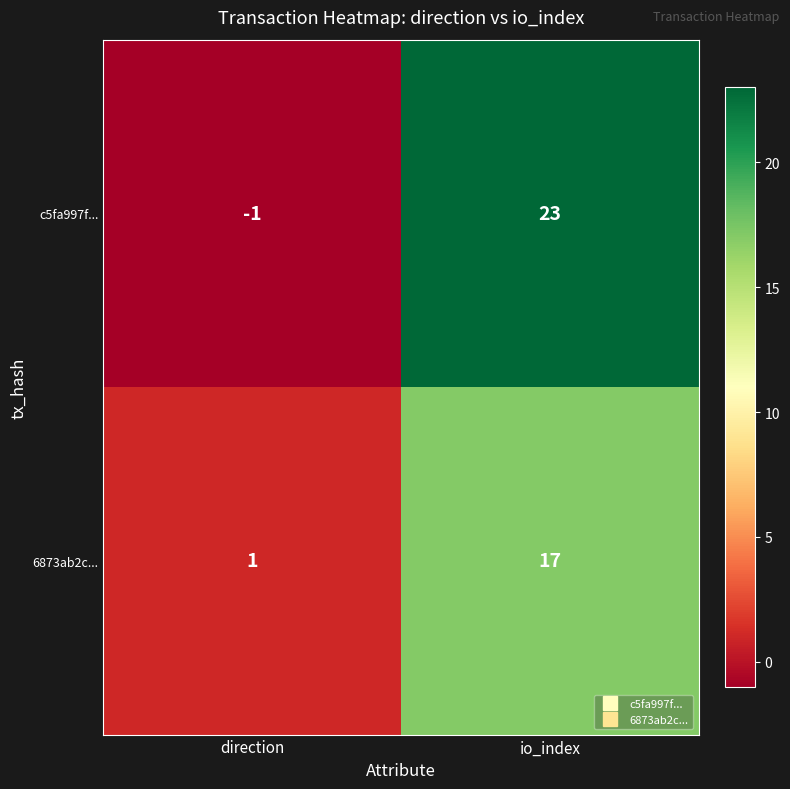

Reading left to right, extract all data points from this chart.

c5fa997f...: -1	23
6873ab2c...: 1	17